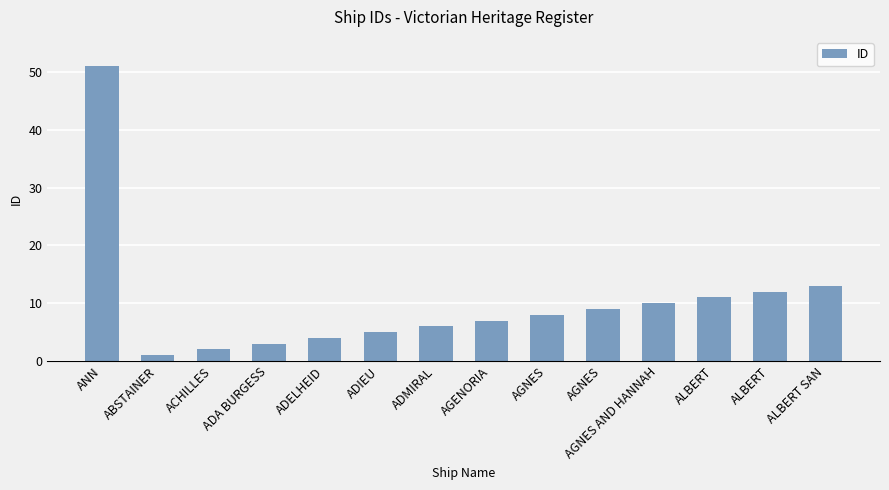

What is the ratio of the value at AGNES to the value at AGENORIA?

1.3